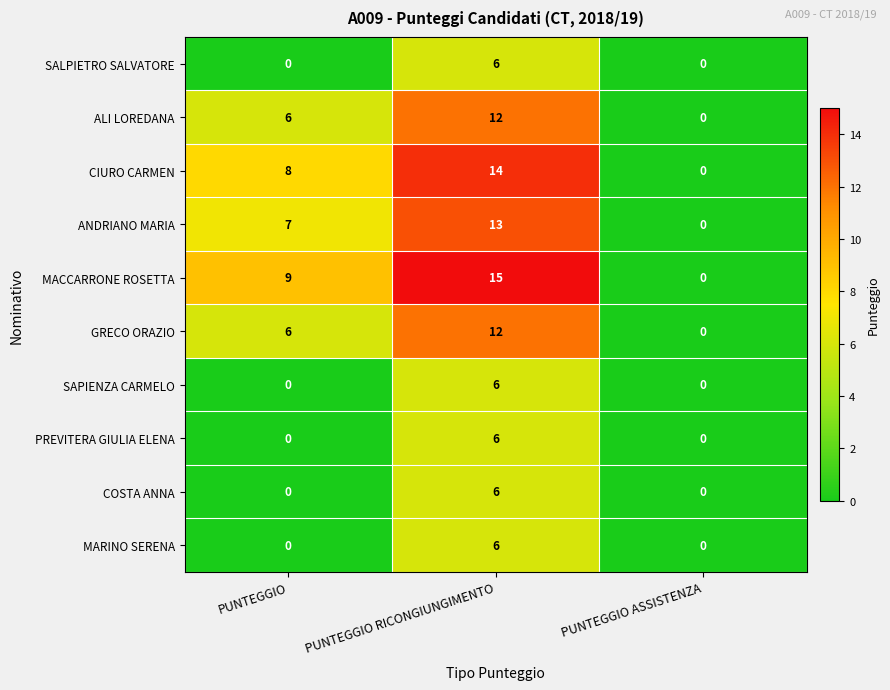

Reading left to right, extract all data points from this chart.

SALPIETRO SALVATORE: PUNTEGGIO=0	PUNTEGGIO RICONGIUNGIMENTO=6	PUNTEGGIO ASSISTENZA=0
ALI LOREDANA: PUNTEGGIO=6	PUNTEGGIO RICONGIUNGIMENTO=12	PUNTEGGIO ASSISTENZA=0
CIURO CARMEN: PUNTEGGIO=8	PUNTEGGIO RICONGIUNGIMENTO=14	PUNTEGGIO ASSISTENZA=0
ANDRIANO MARIA: PUNTEGGIO=7	PUNTEGGIO RICONGIUNGIMENTO=13	PUNTEGGIO ASSISTENZA=0
MACCARRONE ROSETTA: PUNTEGGIO=9	PUNTEGGIO RICONGIUNGIMENTO=15	PUNTEGGIO ASSISTENZA=0
GRECO ORAZIO: PUNTEGGIO=6	PUNTEGGIO RICONGIUNGIMENTO=12	PUNTEGGIO ASSISTENZA=0
SAPIENZA CARMELO: PUNTEGGIO=0	PUNTEGGIO RICONGIUNGIMENTO=6	PUNTEGGIO ASSISTENZA=0
PREVITERA GIULIA ELENA: PUNTEGGIO=0	PUNTEGGIO RICONGIUNGIMENTO=6	PUNTEGGIO ASSISTENZA=0
COSTA ANNA: PUNTEGGIO=0	PUNTEGGIO RICONGIUNGIMENTO=6	PUNTEGGIO ASSISTENZA=0
MARINO SERENA: PUNTEGGIO=0	PUNTEGGIO RICONGIUNGIMENTO=6	PUNTEGGIO ASSISTENZA=0